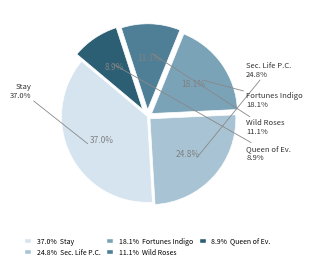

To the nearest percent, what percentage of the pie is Stay?

37%